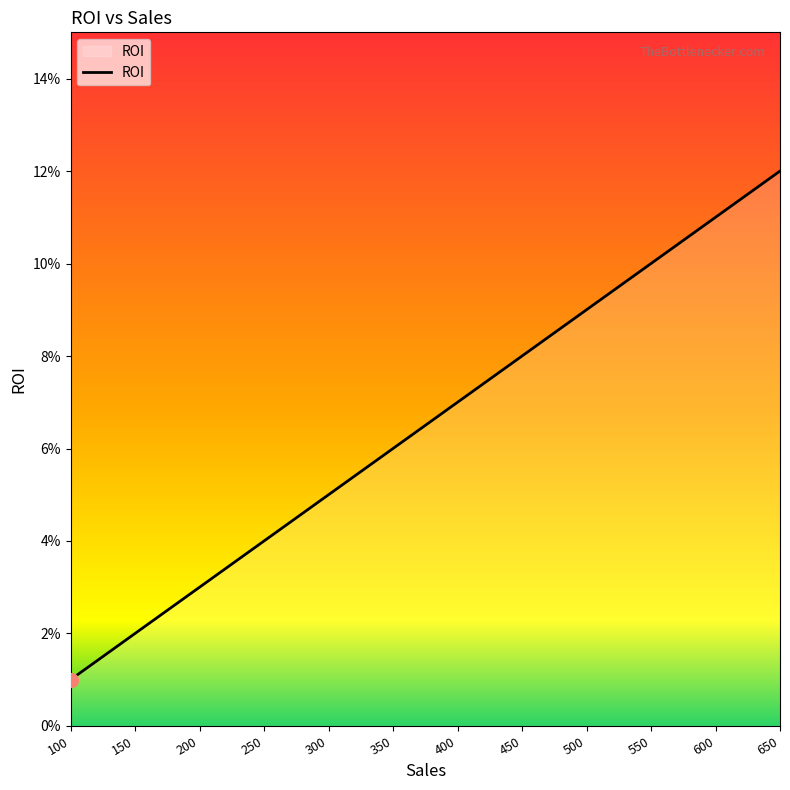

Is this an area chart (filled region under the line)?

Yes